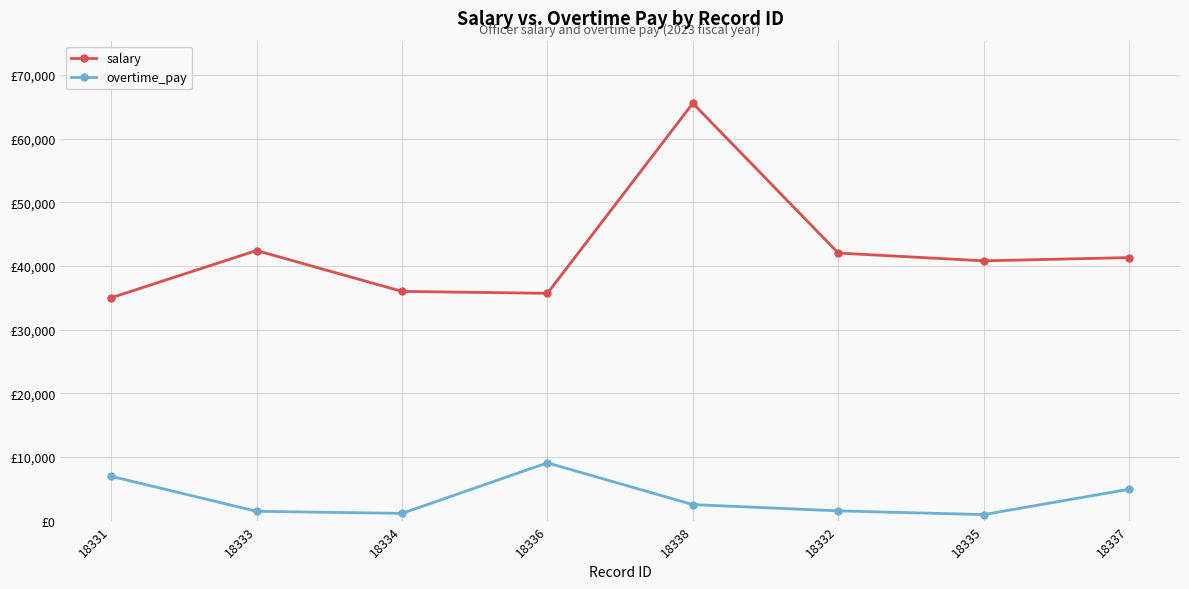

What position from the right is 18338?

4